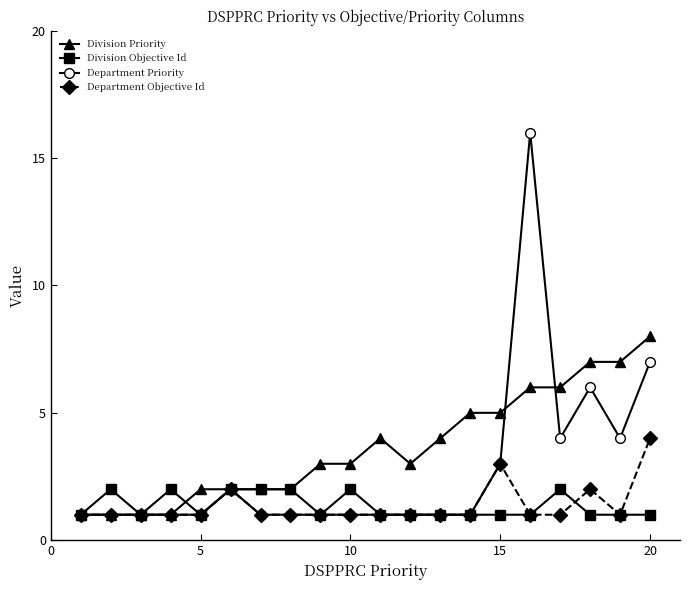

True or false: Department Objective Id has more than 2 interior local peaks.

True